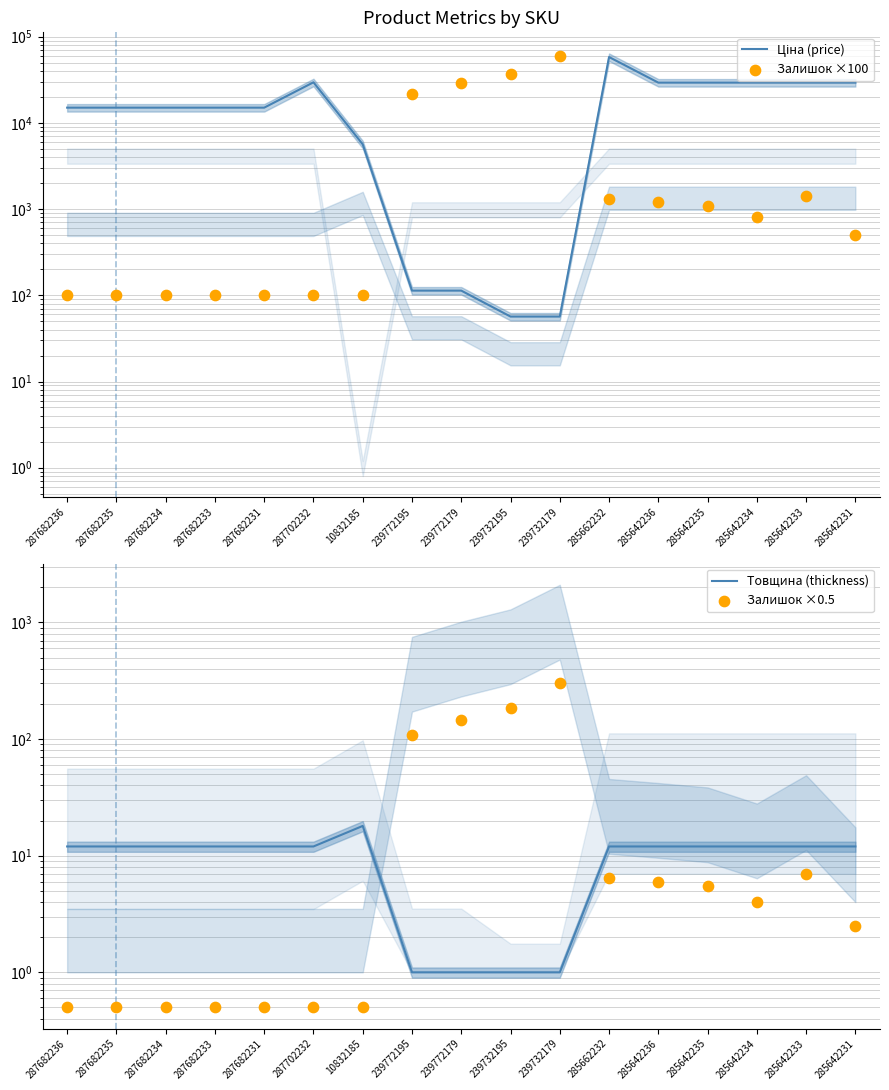

Which series contains the lowest Y value?

Залишок ×0.5